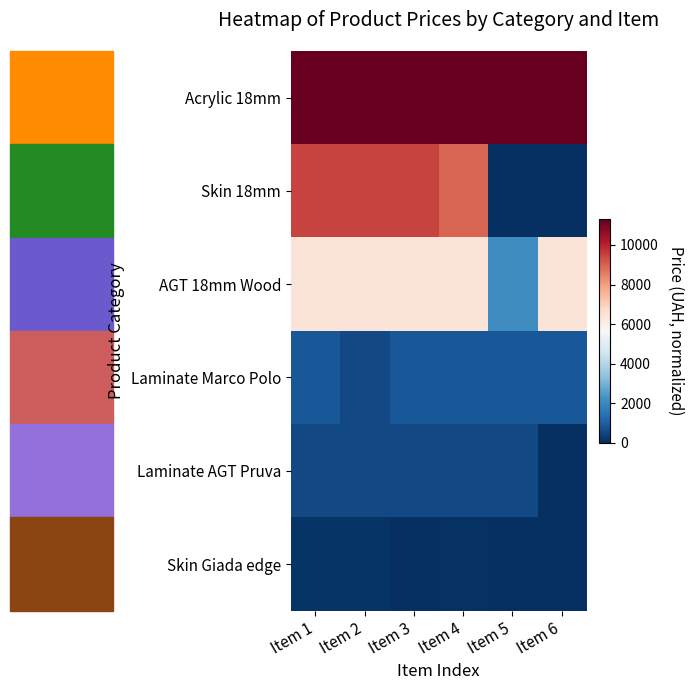

Which label corresponds to the largest value in the chart?

Item 1